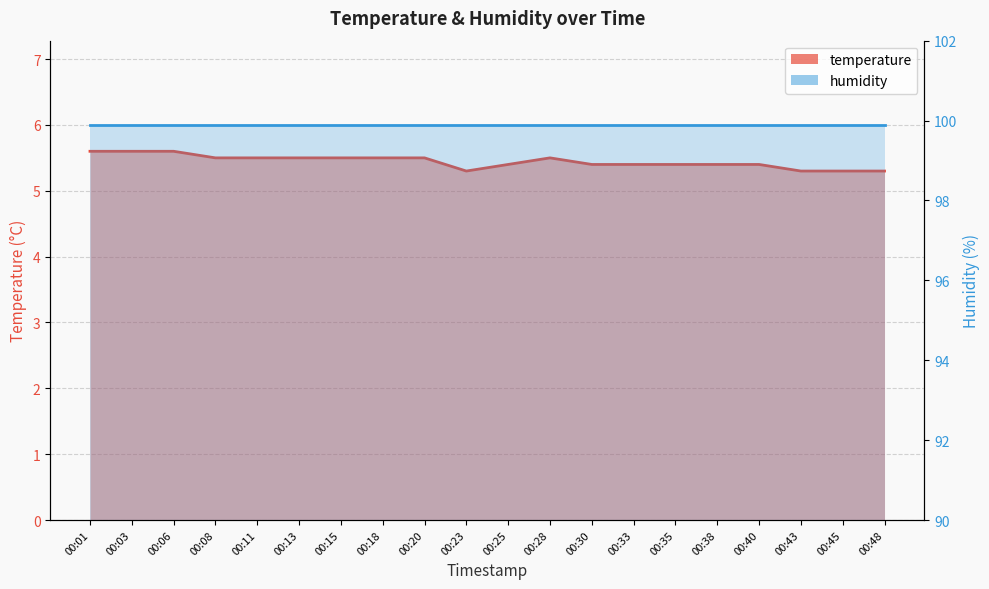

What is the sum of the values at 00:28 and 00:18?

11.0